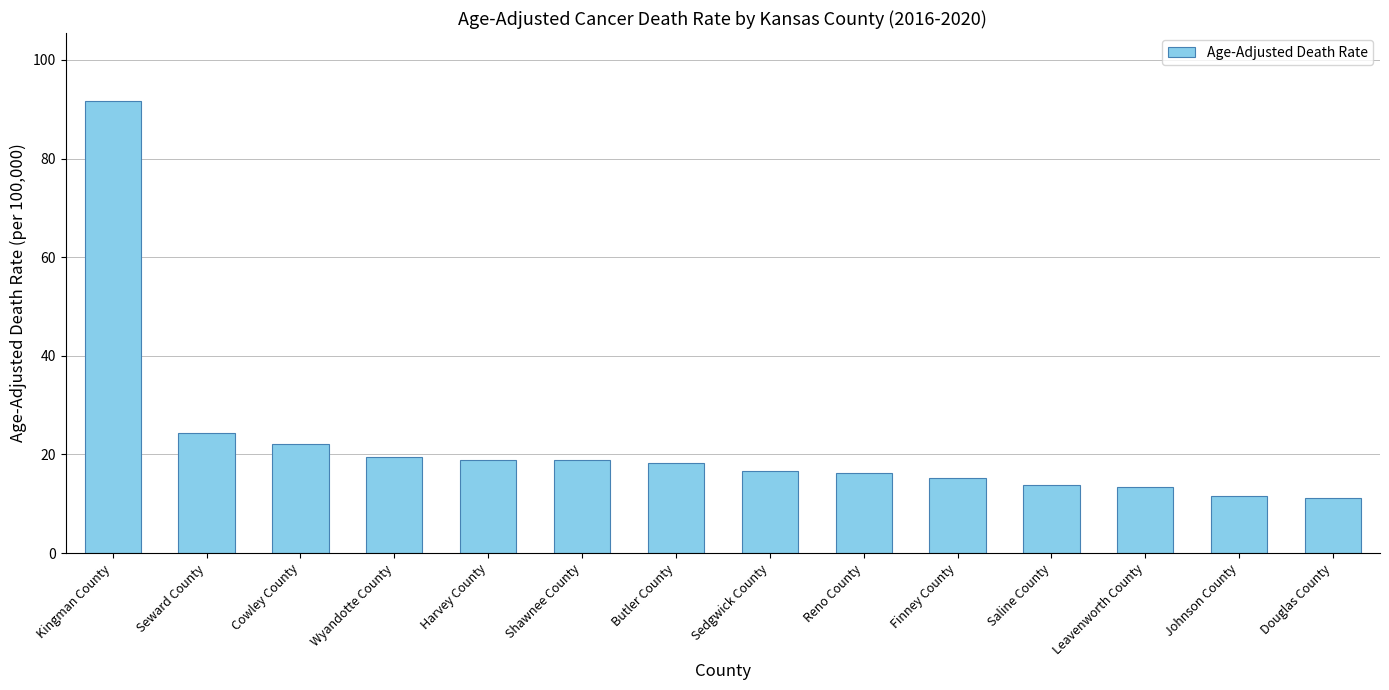

The value at Shawnee County is 18.8. True or false?

True